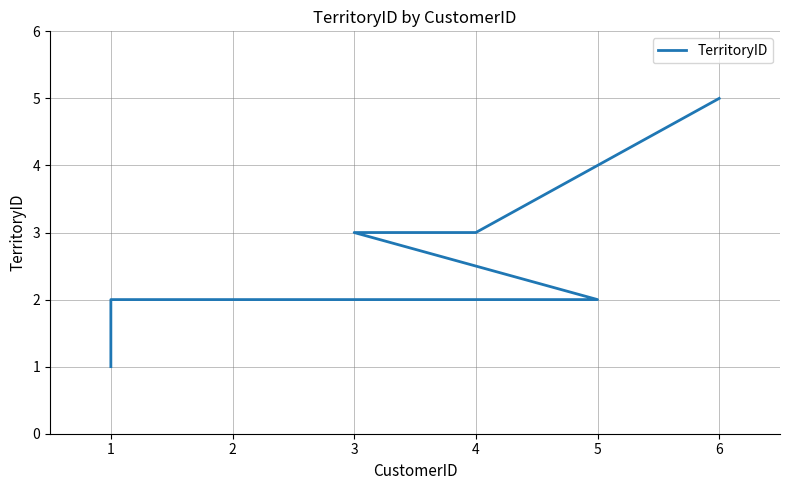

Reading left to right, transcribe all the data shown in this chart.

1	2	2	2	3	3	5